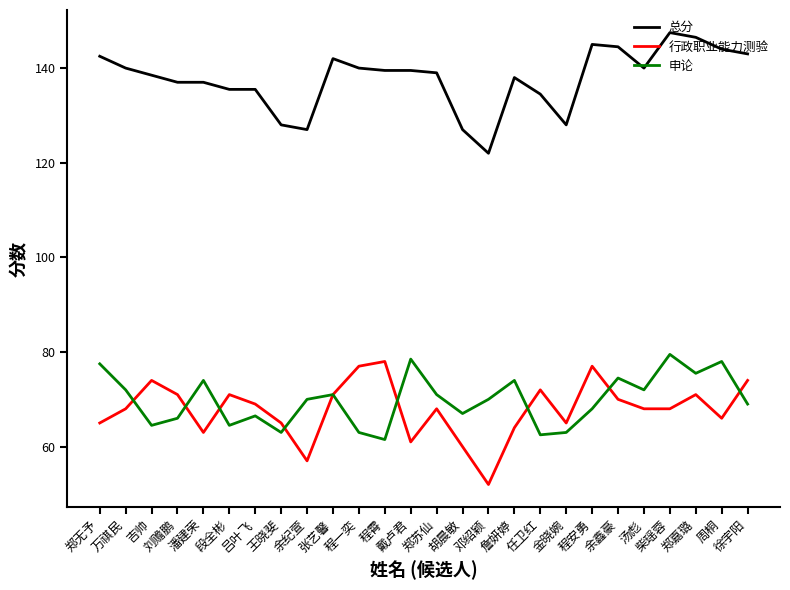

True or false: 申论 and 行政职业能力测验 cross at least once.

True